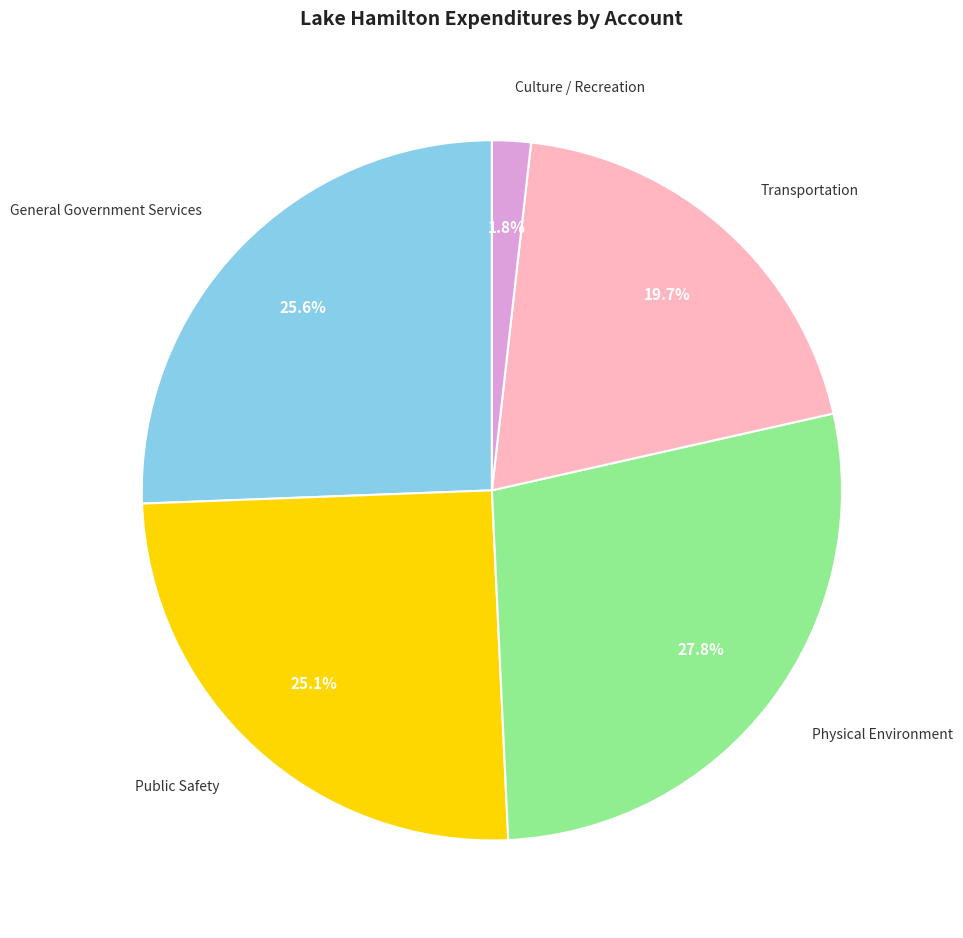

What percentage do General Government Services and Transportation together represent?

45.3%